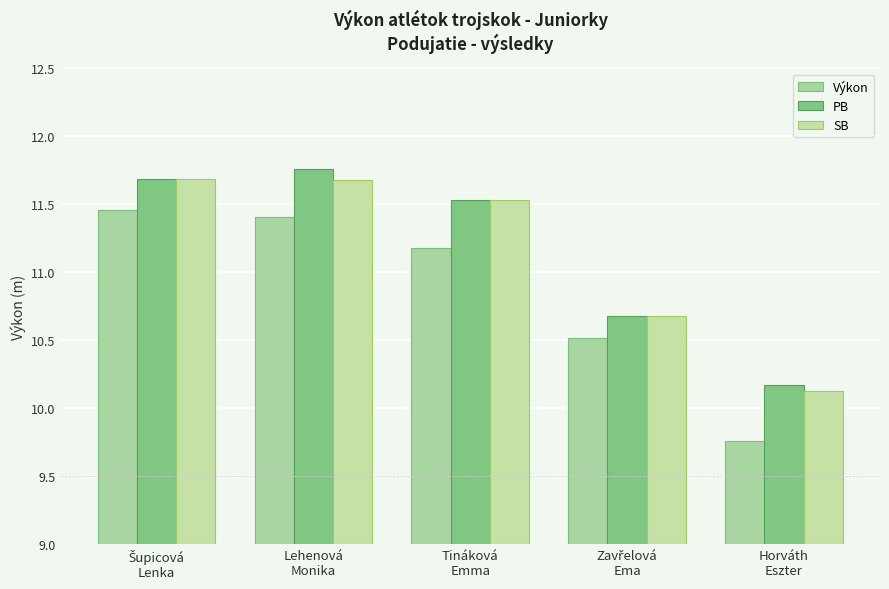

How many bars are there in each group?

3